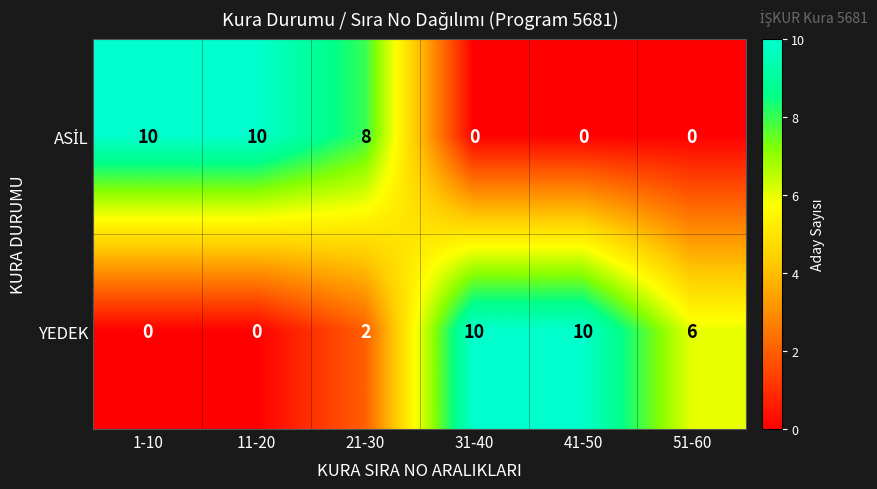

What is the maximum value for YEDEK?

10